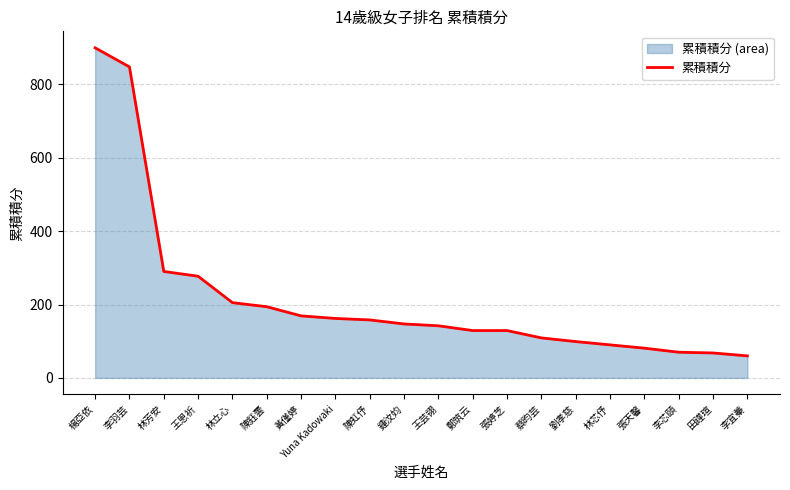

Is it true that the value at 楊亞依 is 899.2?

True